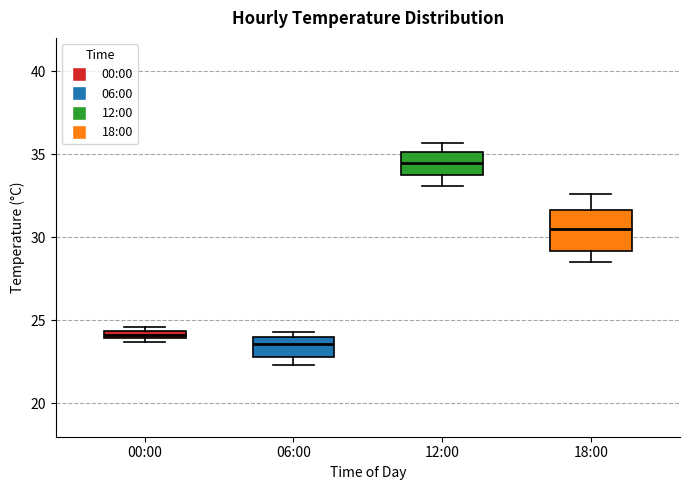

Which box has the highest median line?

12:00